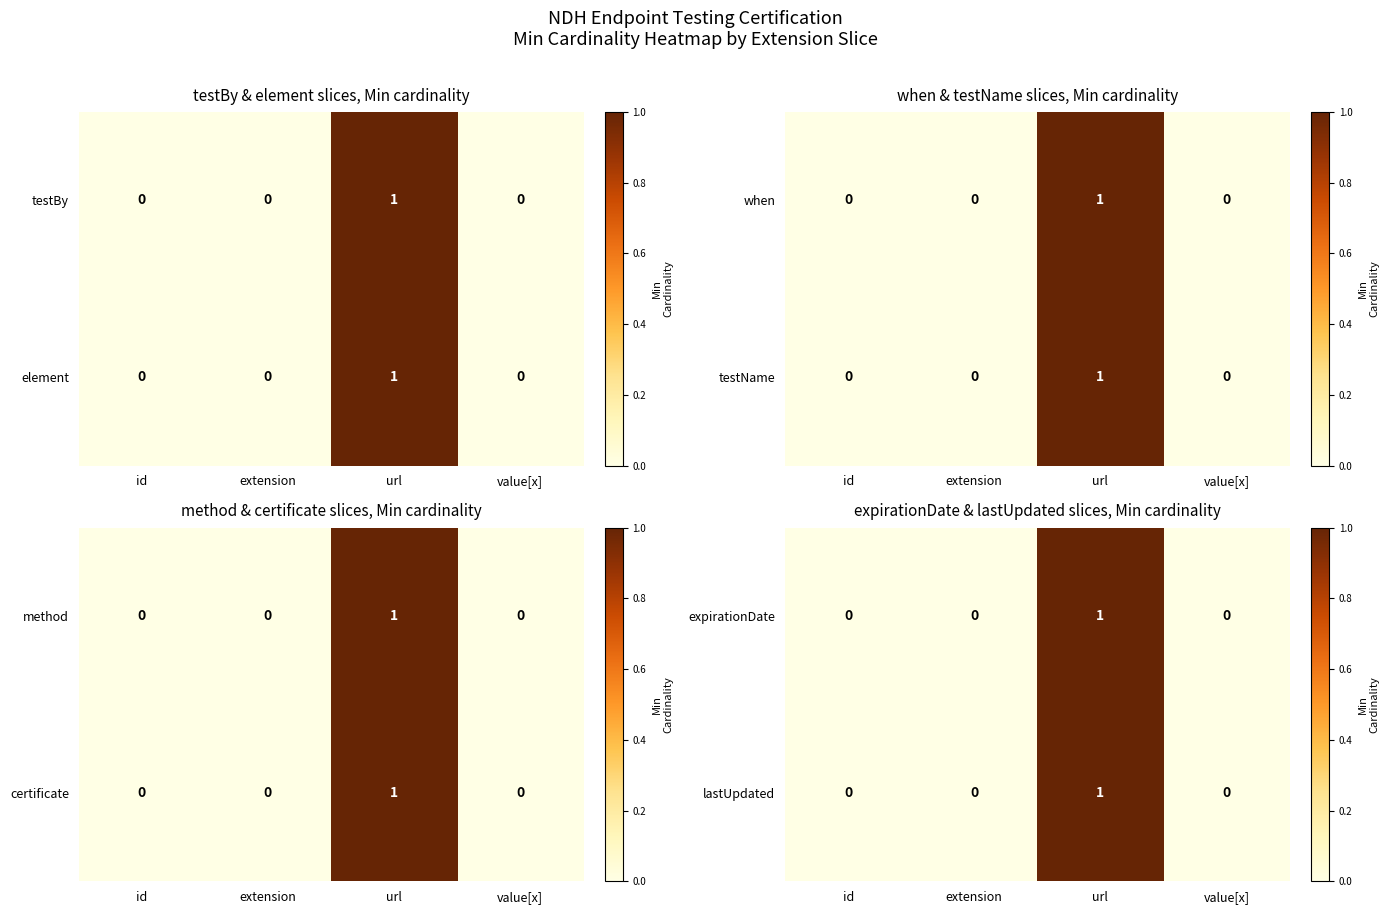

The expirationDate series shows 0 at value[x]. True or false?

True